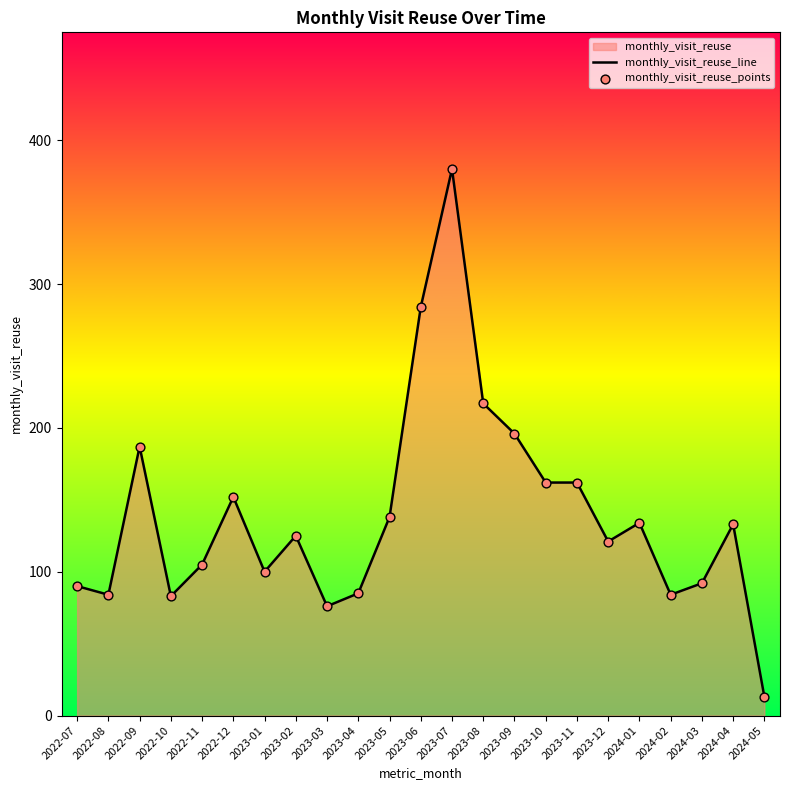

Is the value of monthly_visit_reuse_line at 2023-09 greater than the value of monthly_visit_reuse_points at 2023-03?

Yes